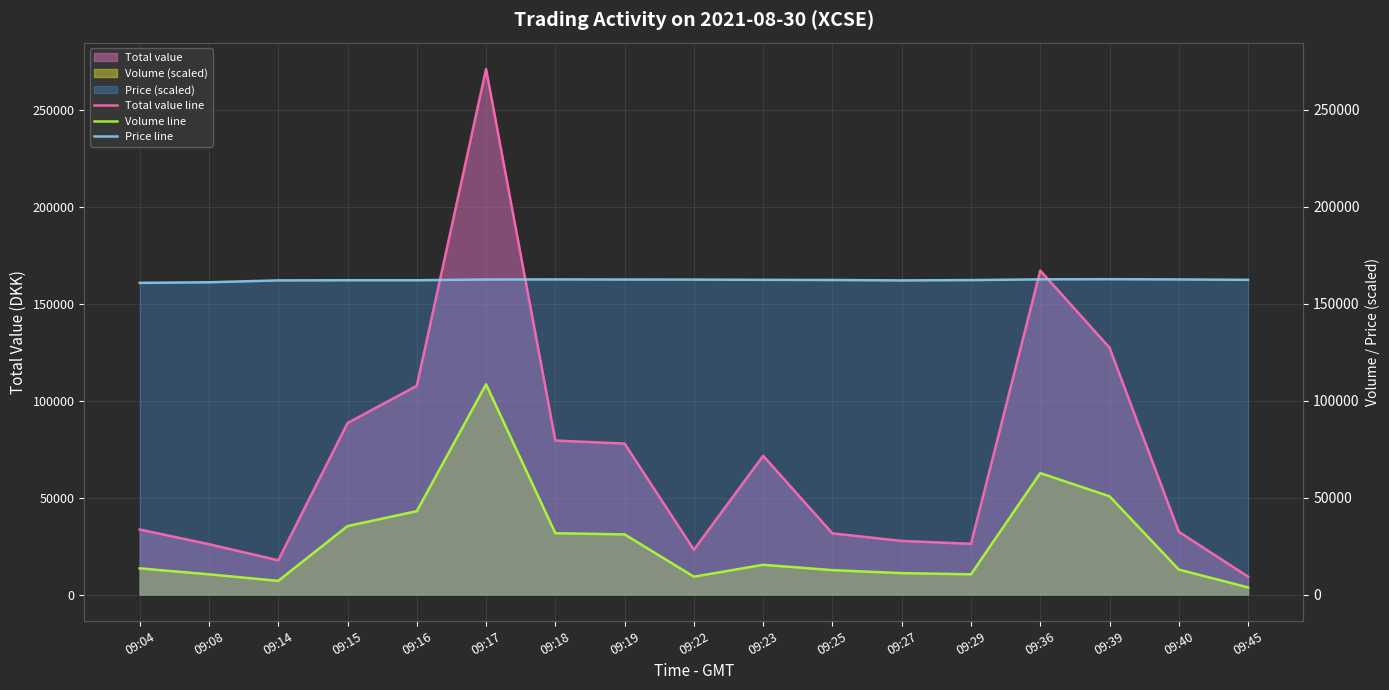

What is the difference between the Price line values at 09:39 and 09:15?

548.0